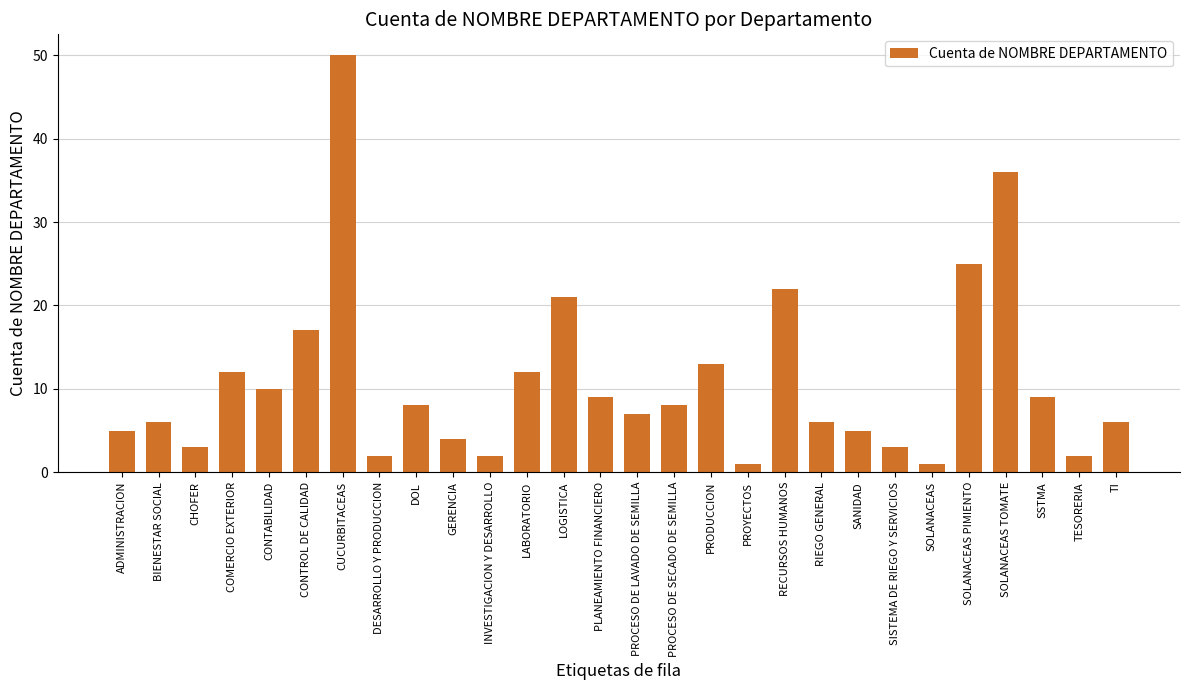

True or false: the data shows 13 at PRODUCCION.

True